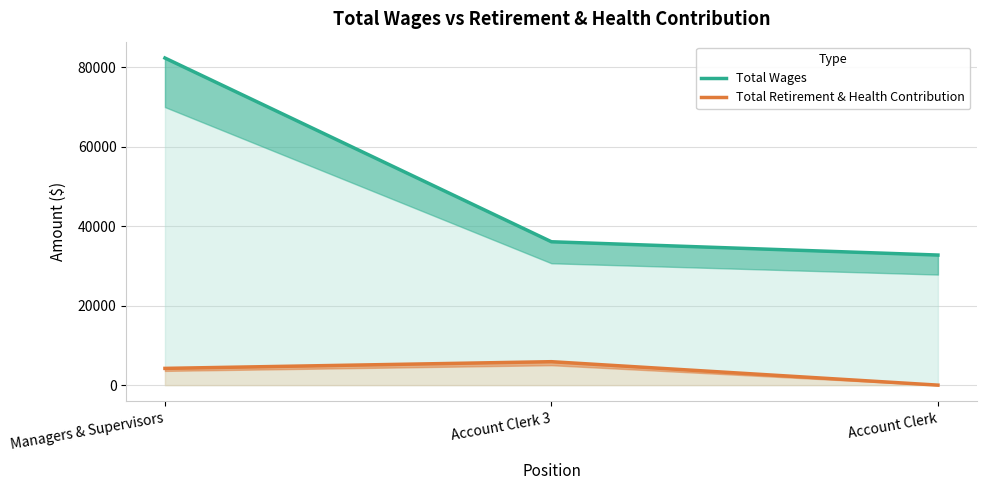

Does the chart have visible grid lines?

Yes